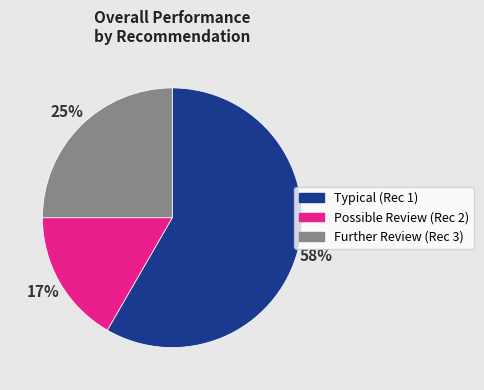

To the nearest percent, what is the average slice percentage?

33%